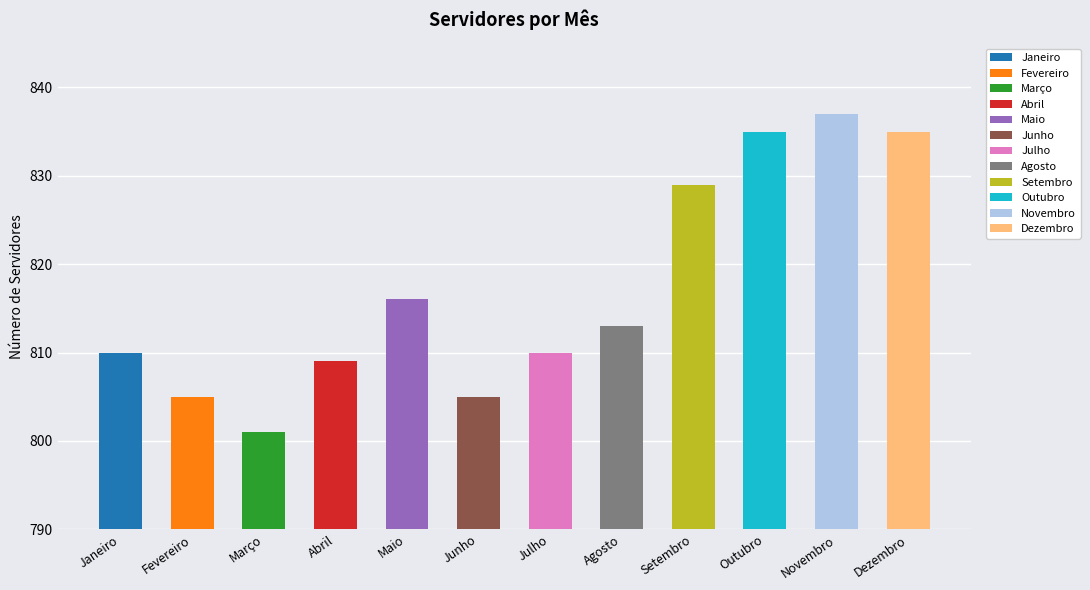

What is the difference between the values at Março and Novembro?

36